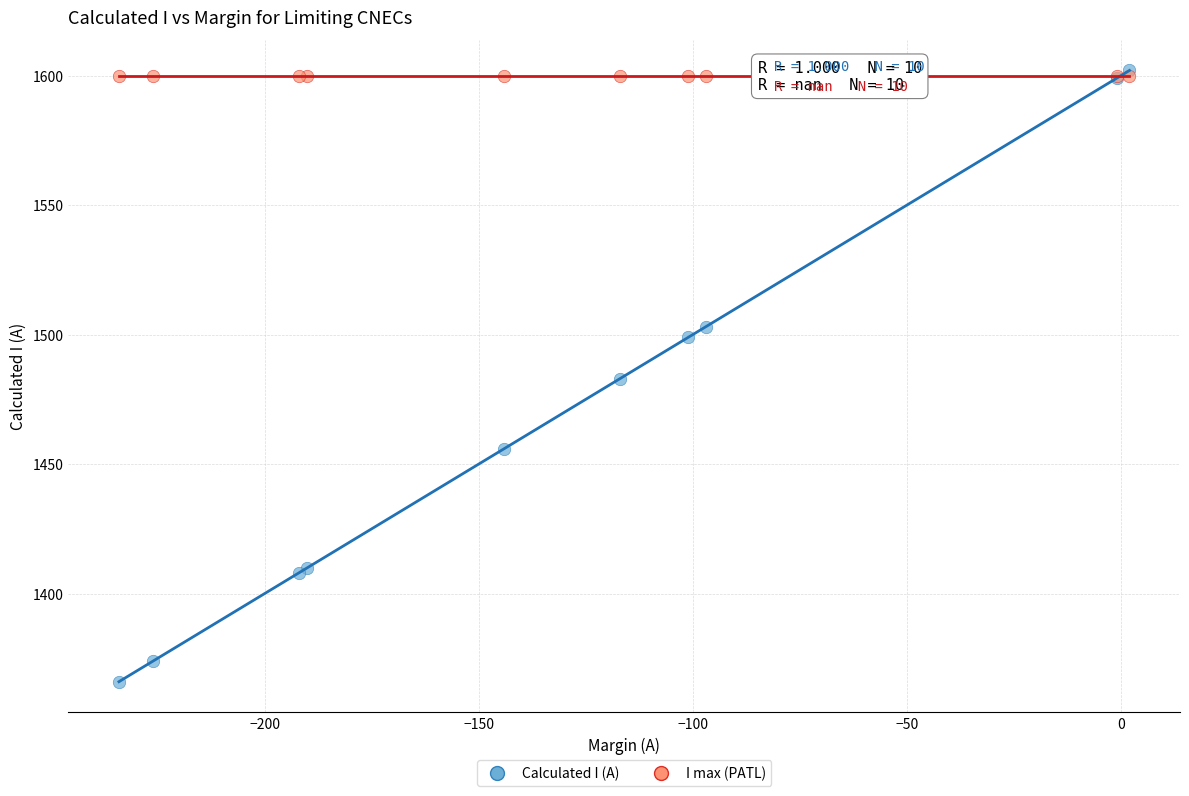

What are all the series names shown in the legend?

Calculated I (A), I max (PATL)